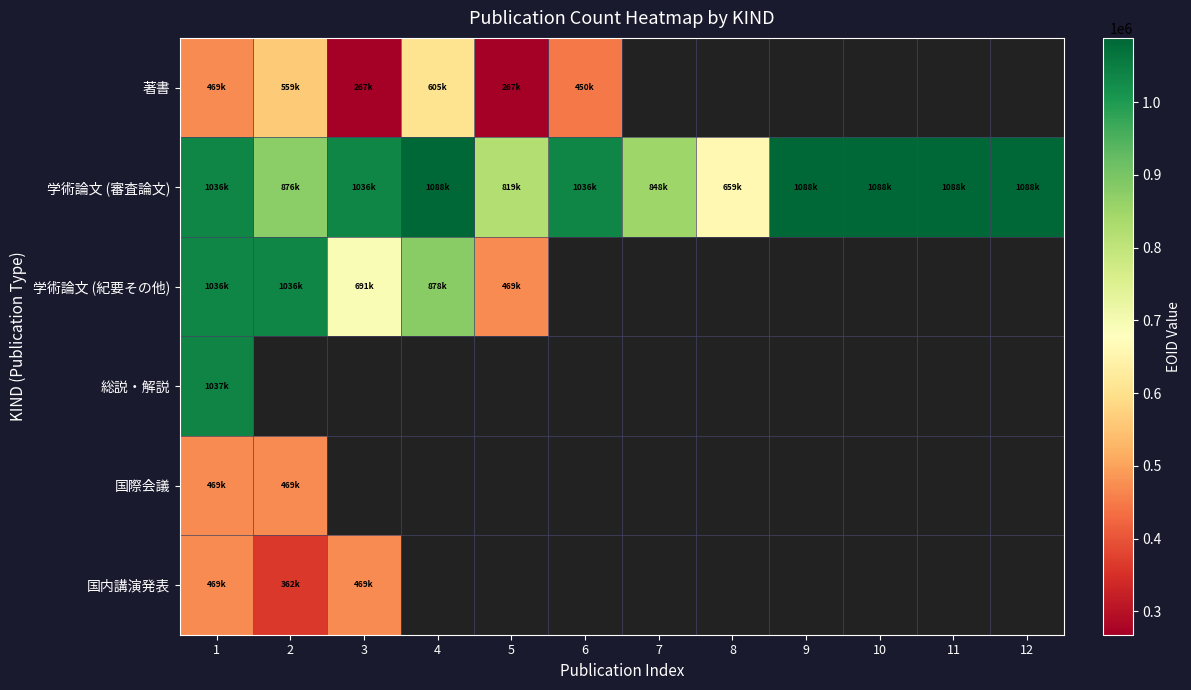

At which label does 学術論文 (紀要その他) reach its peak?

2